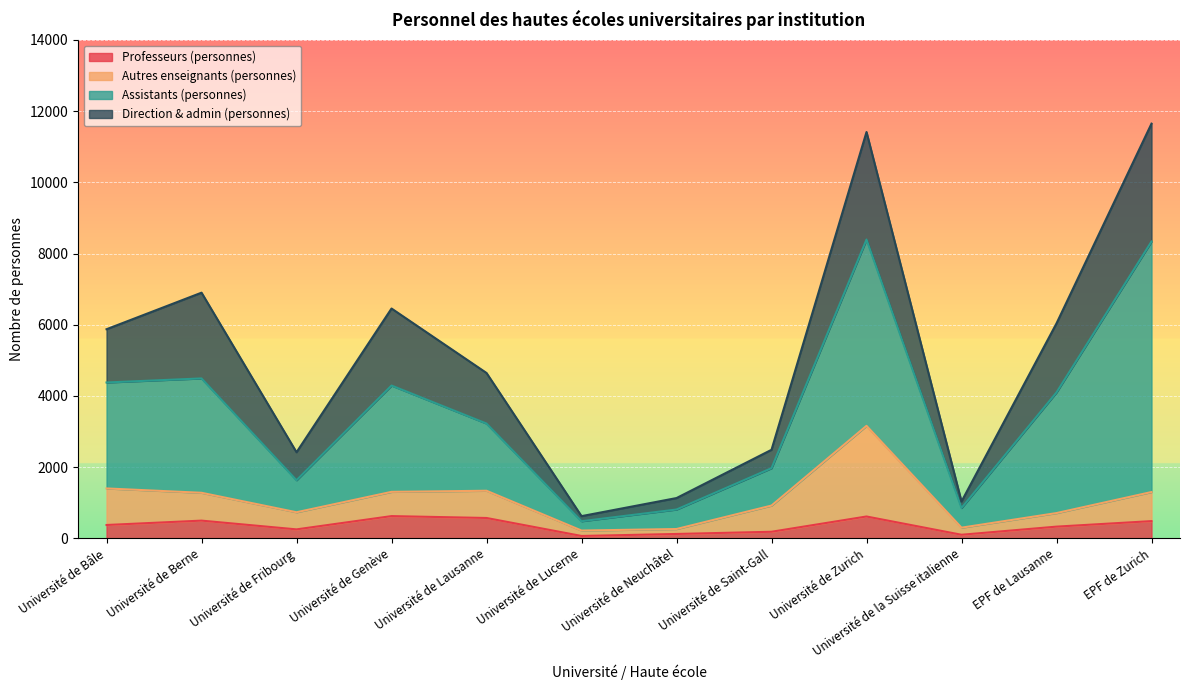

How many lines are shown in the chart?

4